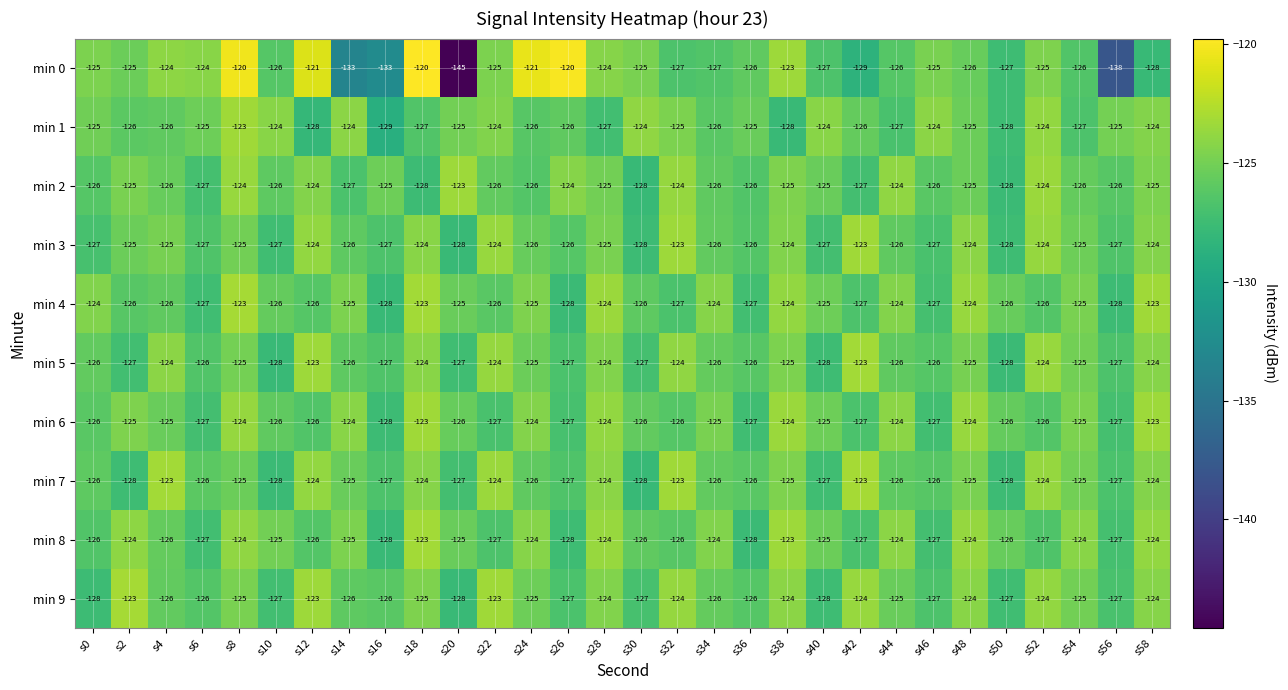

What is the approximate value of min 2 at s44?

-124